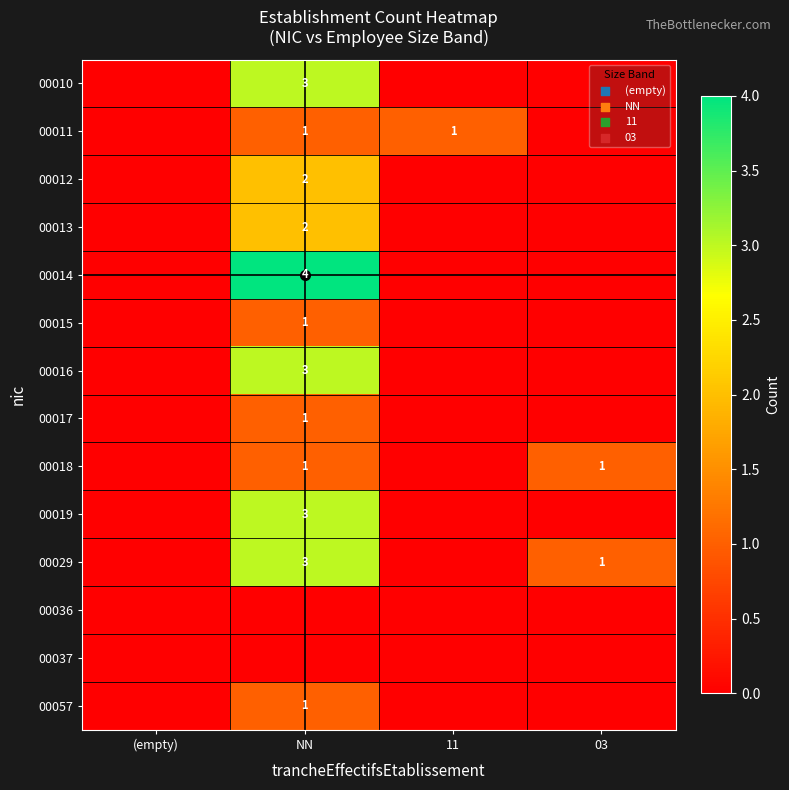

The value of 00016 at NN is 3. True or false?

True